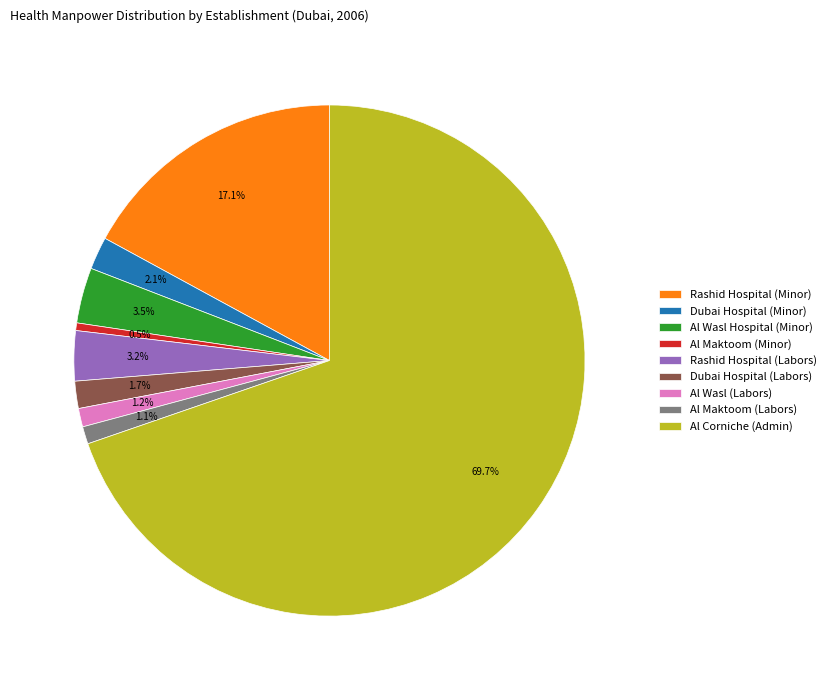

Which category has the smallest portion of the pie?

Al Maktoom (Minor)